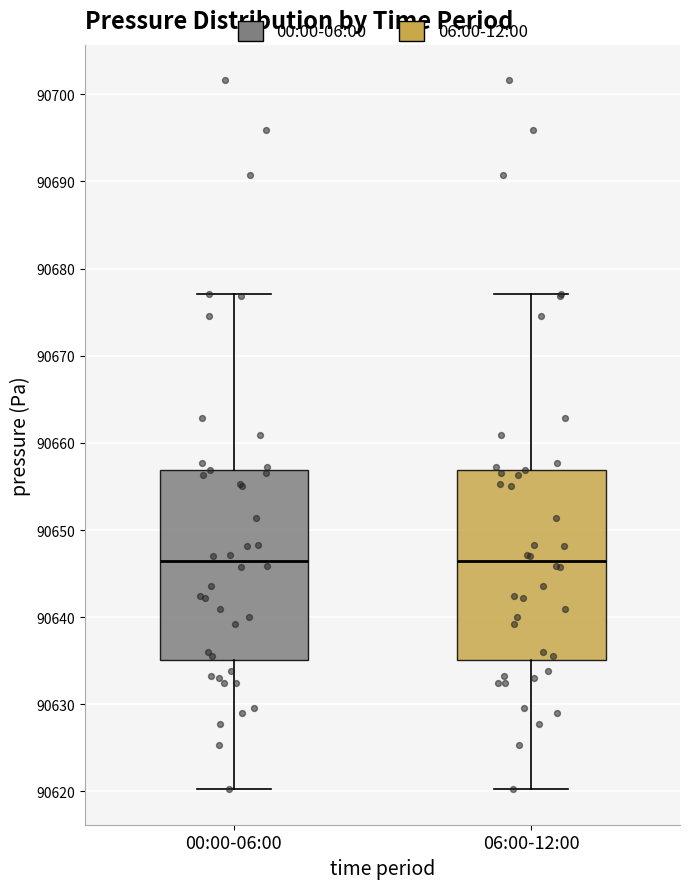

Reading left to right, transcribe this box plot: for each box, give where its median line is, the range the box spans, and where its two whiskers end, as read against the y-axis. The values are not printed on the chart, so give them approximately, as read against the axis.

00:00-06:00: median 90646, box 90635 to 90657, whiskers 90620 to 90677
06:00-12:00: median 90646, box 90635 to 90657, whiskers 90620 to 90677